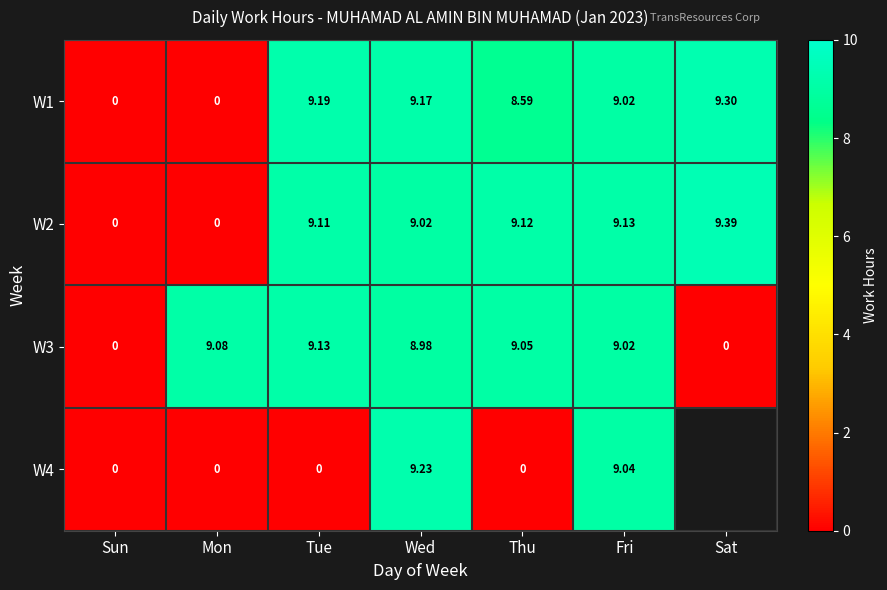

Is the value of W4 at Mon greater than the value of W1 at Sat?

No